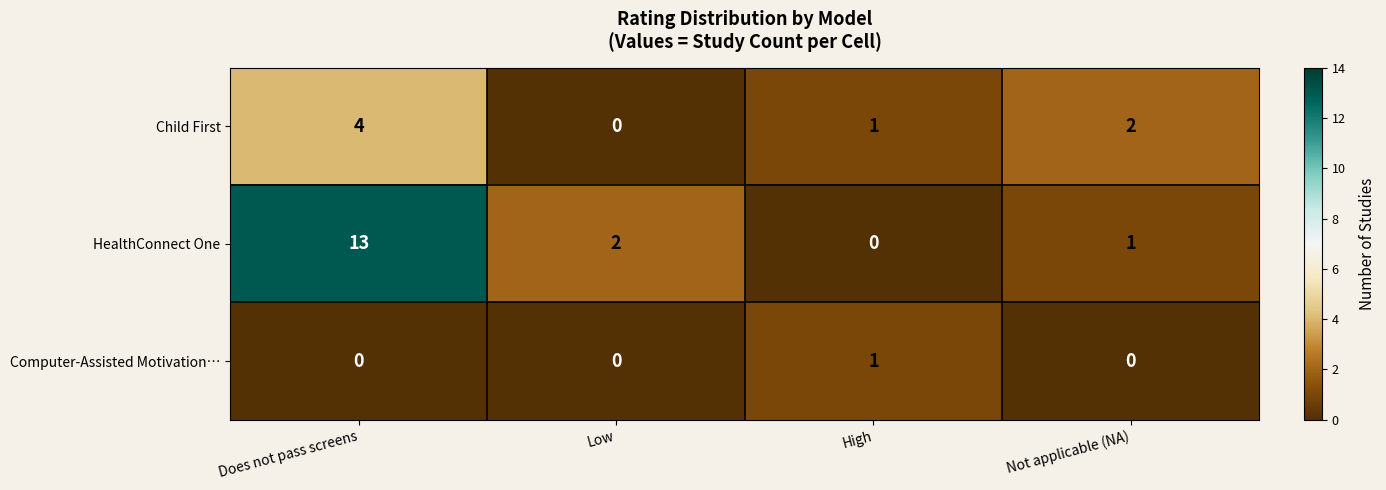

At Not applicable (NA), list the series in order from largest to smallest.

Child First, HealthConnect One, Computer-Assisted Motivation…